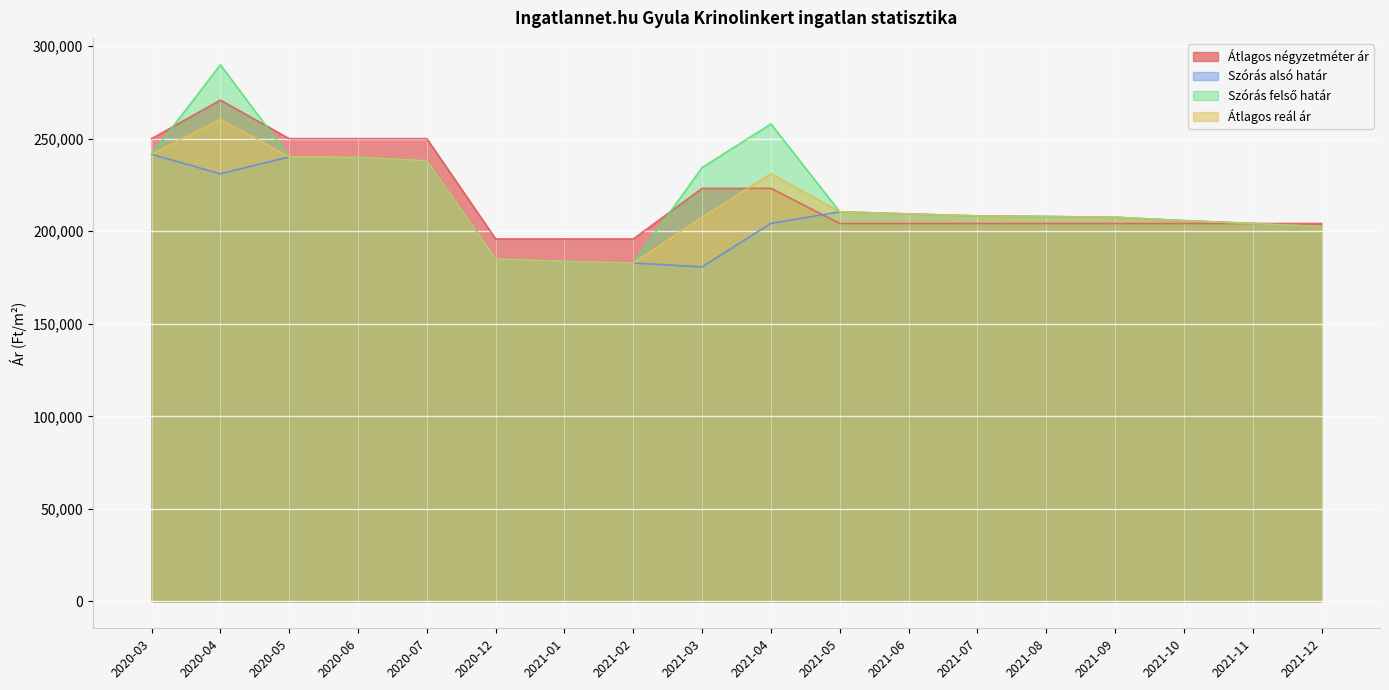

Is the value of Szórás felső határ at 2021-06 greater than the value of Átlagos reál ár at 2021-10?

Yes